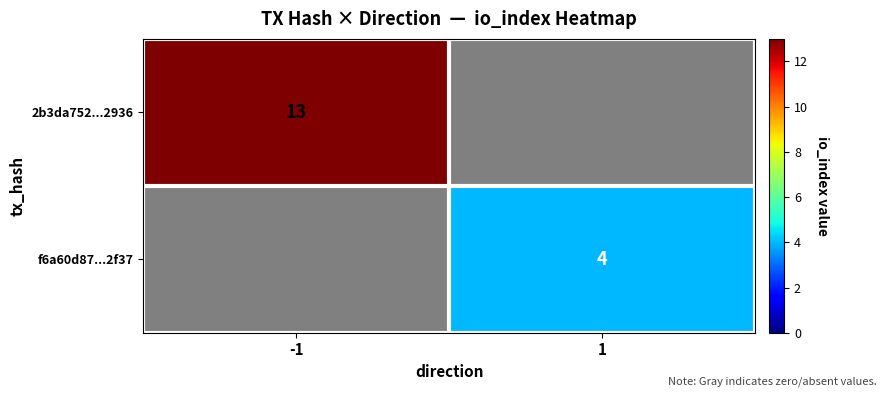

Is the value of 2b3da752...2936 at -1 greater than the value of f6a60d87...2f37 at 1?

Yes